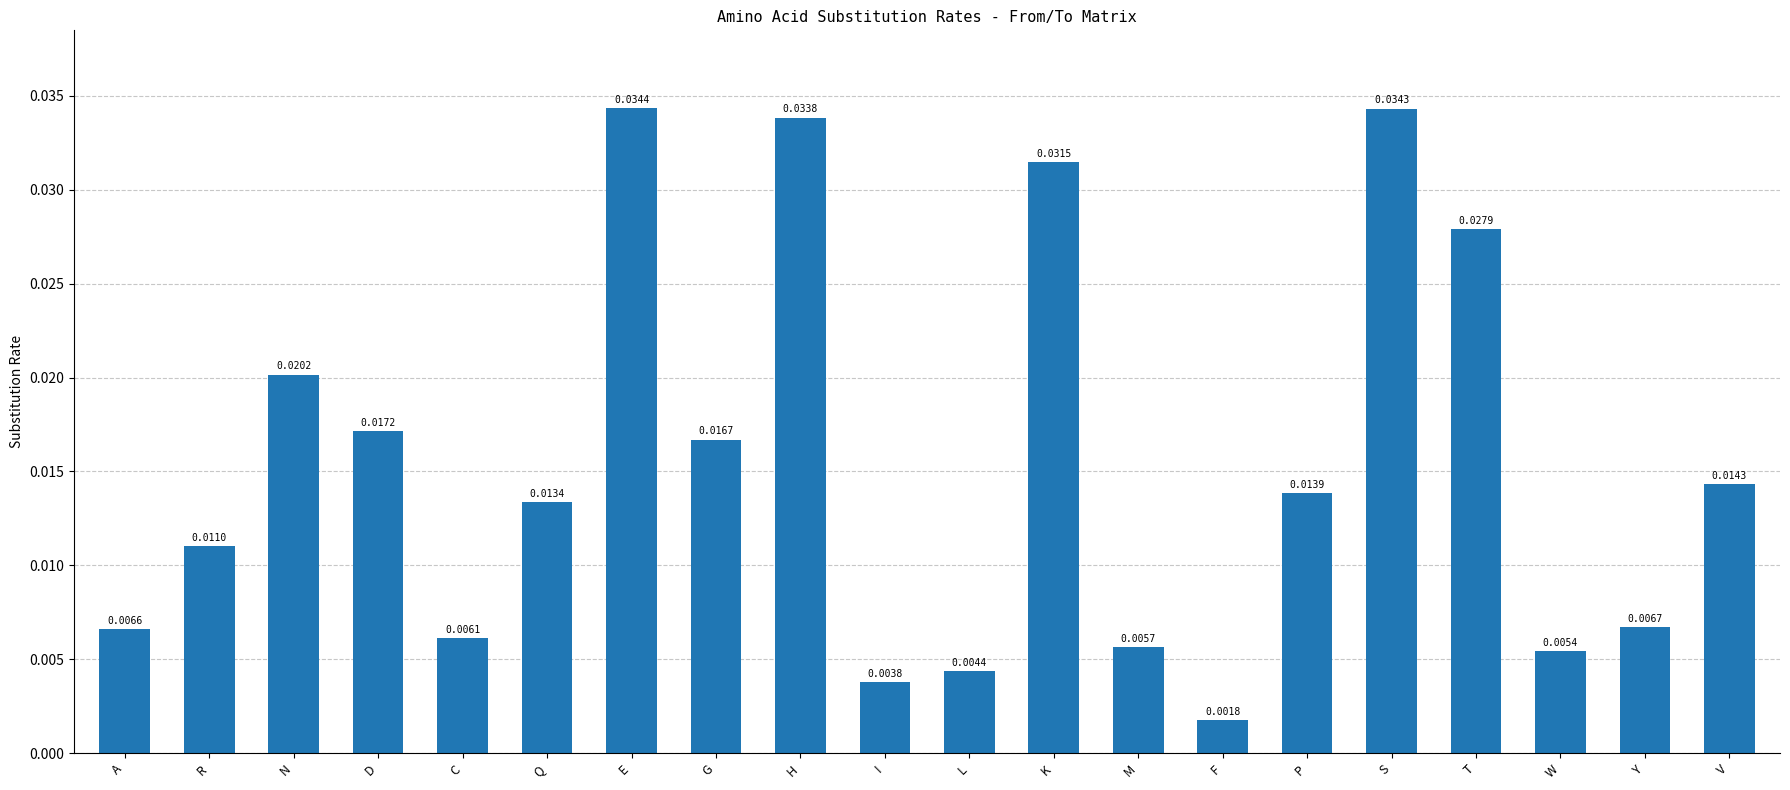

At which label is the value closest to 0?

F